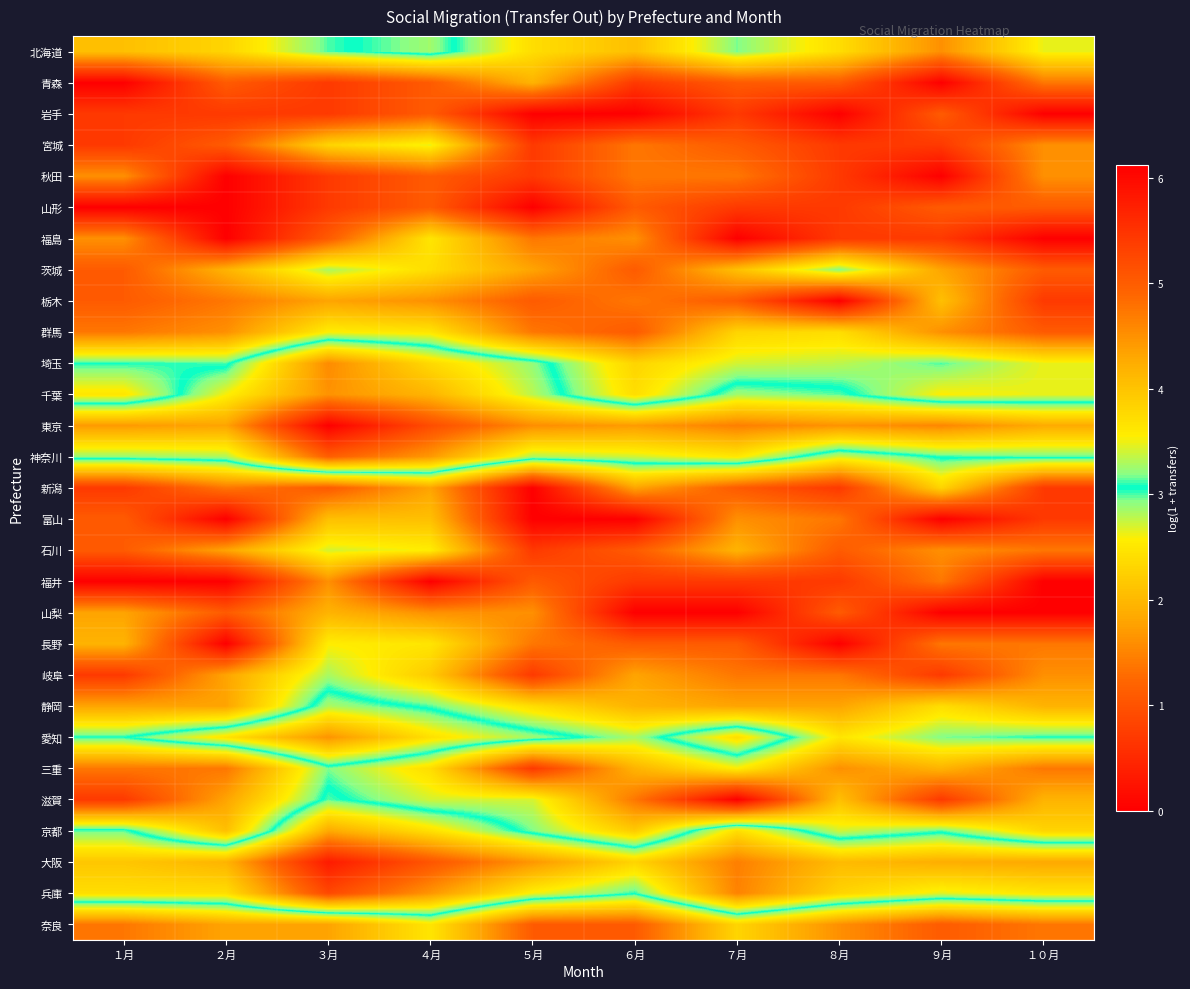

Reading right to left, what are all the values shown in this chart?

北海道: １０月=2.6	９月=1.6	８月=2.4	７月=2.9	６月=2.1	５月=2.4	４月=3.3	３月=3.0	２月=2.3	１月=2.1
青森: １０月=1.4	９月=0.0	８月=1.1	７月=1.1	６月=0.7	５月=1.9	４月=1.1	３月=0.7	２月=1.1	１月=0.0
岩手: １０月=0.0	９月=1.1	８月=0.0	７月=0.7	６月=0.0	５月=0.0	４月=1.1	３月=0.7	２月=0.7	１月=0.7
宮城: １０月=1.6	９月=0.7	８月=0.7	７月=1.1	６月=1.4	５月=0.7	４月=2.6	３月=2.3	２月=1.1	１月=0.7
秋田: １０月=1.6	９月=0.0	８月=0.7	７月=1.4	６月=1.4	５月=0.7	４月=1.1	３月=0.7	２月=0.0	１月=1.6
山形: １０月=1.1	９月=1.1	８月=0.7	７月=0.7	６月=1.1	５月=0.0	４月=1.1	３月=0.7	２月=0.0	１月=0.0
福島: １０月=0.0	９月=0.7	８月=0.7	７月=0.0	６月=1.6	５月=1.4	４月=2.5	３月=1.1	２月=0.0	１月=1.6
茨城: １０月=1.1	９月=1.8	８月=2.9	７月=2.1	６月=1.1	５月=1.8	４月=2.4	３月=2.8	２月=1.9	１月=1.1
栃木: １０月=0.7	９月=2.1	８月=0.0	７月=1.1	６月=1.4	５月=1.1	４月=1.6	３月=1.8	２月=1.4	１月=1.1
群馬: １０月=1.1	９月=1.6	８月=2.4	７月=2.3	６月=1.1	５月=1.4	４月=2.5	３月=2.6	２月=1.6	１月=1.4
埼玉: １０月=2.6	９月=3.0	８月=2.8	７月=2.7	６月=2.3	５月=3.2	４月=3.8	３月=4.6	２月=3.0	１月=3.0
千葉: １０月=2.6	９月=2.6	８月=3.1	７月=3.3	６月=2.4	５月=3.3	４月=4.2	３月=4.5	２月=3.5	１月=2.5
東京: １０月=4.3	９月=4.6	８月=4.5	７月=4.7	６月=4.4	５月=4.5	４月=5.2	３月=6.1	２月=4.3	１月=4.4
神奈川: １０月=3.1	９月=3.1	８月=2.7	７月=3.6	６月=3.4	５月=3.3	４月=4.4	３月=5.0	２月=3.3	１月=3.2
新潟: １０月=0.7	９月=2.3	８月=0.7	７月=1.1	６月=1.8	５月=0.0	４月=1.8	３月=1.1	２月=1.4	１月=0.7
富山: １０月=0.7	９月=0.0	８月=1.4	７月=1.6	６月=0.0	５月=0.0	４月=2.1	３月=2.1	２月=0.0	１月=1.1
石川: １０月=1.4	９月=1.6	８月=1.1	７月=1.9	６月=1.1	５月=0.7	４月=2.6	３月=2.7	２月=1.8	１月=1.1
福井: １０月=0.0	９月=1.4	８月=0.7	７月=0.7	６月=0.7	５月=1.1	４月=0.0	３月=1.6	２月=0.0	１月=0.0
山梨: １０月=0.0	９月=0.0	８月=1.1	７月=0.0	６月=0.0	５月=1.6	４月=1.6	３月=1.9	２月=1.1	１月=1.8
長野: １０月=1.4	９月=1.4	８月=0.0	７月=1.1	６月=1.1	５月=1.4	４月=2.5	３月=2.6	２月=0.0	１月=1.9
岐阜: １０月=1.6	９月=0.7	８月=1.4	７月=1.4	６月=1.8	５月=0.7	４月=2.2	３月=2.8	２月=1.8	１月=0.7
静岡: １０月=1.9	９月=2.4	８月=1.8	７月=1.8	６月=1.9	５月=2.4	４月=3.0	３月=3.3	２月=1.8	１月=1.8
愛知: １０月=3.0	９月=2.9	８月=2.5	７月=3.7	６月=2.8	５月=3.3	４月=3.7	３月=4.5	２月=3.7	１月=3.0
三重: １０月=1.4	９月=1.9	８月=1.6	７月=2.6	６月=1.9	５月=0.7	４月=2.4	３月=2.9	２月=1.4	１月=1.4
滋賀: １０月=1.9	９月=0.7	８月=2.1	７月=0.0	６月=1.4	５月=2.7	４月=2.7	３月=3.1	２月=1.8	１月=0.7
京都: １０月=2.3	９月=3.0	８月=2.7	７月=3.7	６月=2.2	５月=2.9	４月=3.7	３月=4.3	２月=2.1	１月=3.1
大阪: １０月=4.3	９月=4.2	８月=4.1	７月=4.7	６月=3.8	５月=4.5	４月=5.1	３月=5.8	２月=4.2	１月=4.0
兵庫: １０月=3.6	９月=3.5	８月=3.8	７月=4.6	６月=3.1	５月=3.5	４月=4.5	３月=5.2	２月=3.7	１月=3.7
奈良: １０月=1.4	９月=1.1	８月=1.6	７月=2.3	６月=1.1	５月=1.1	４月=2.5	３月=1.8	２月=1.8	１月=1.4